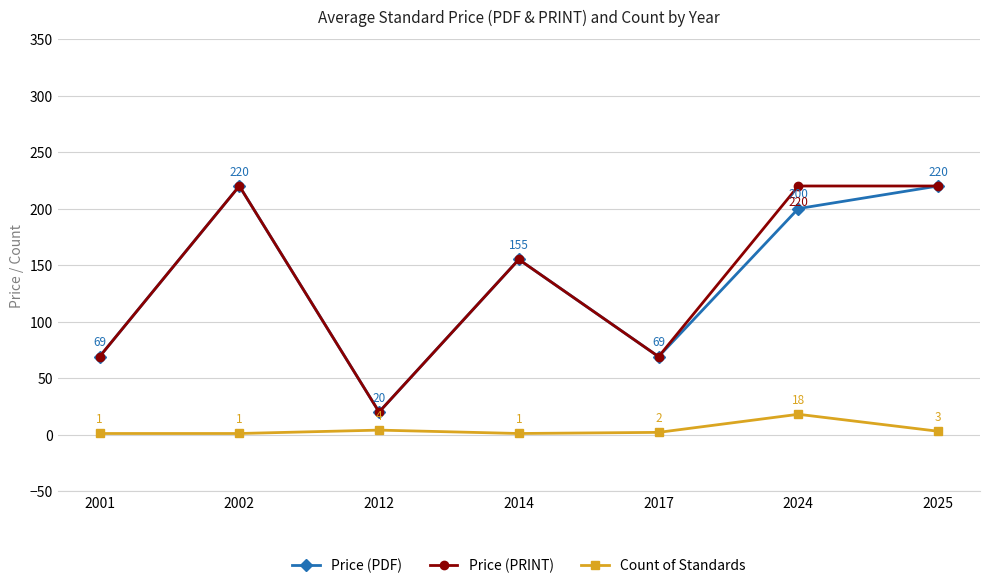

Is it true that Price (PDF) equals 114 at 2001?

False